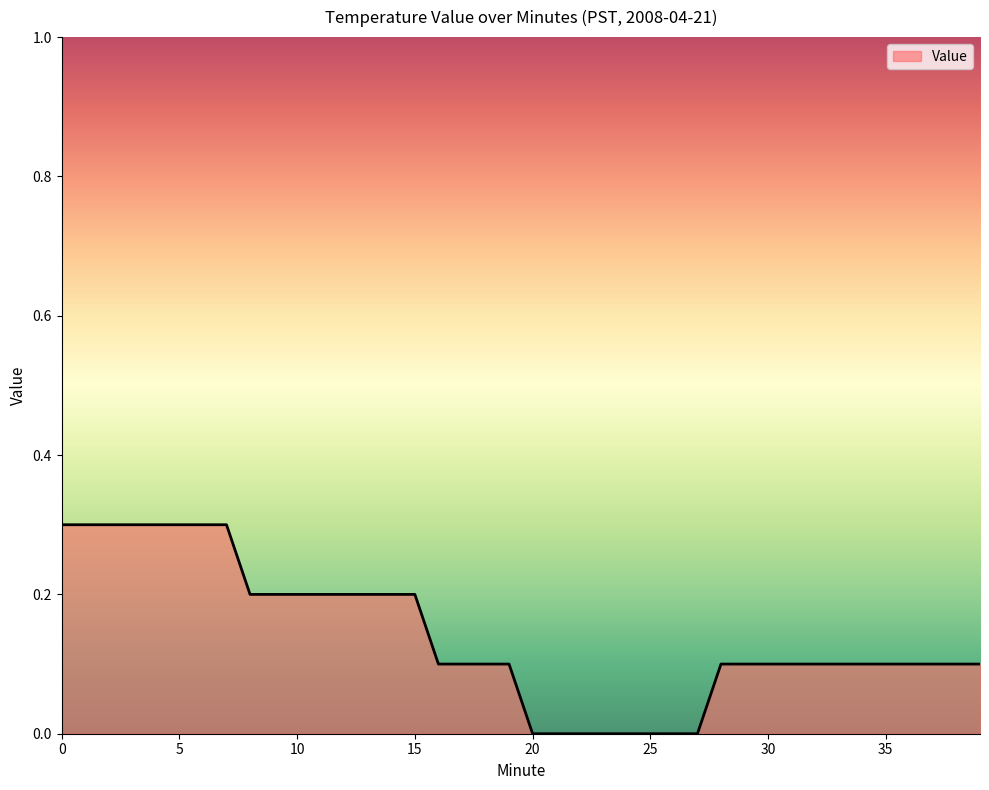

What is the maximum value shown in the chart?

0.3